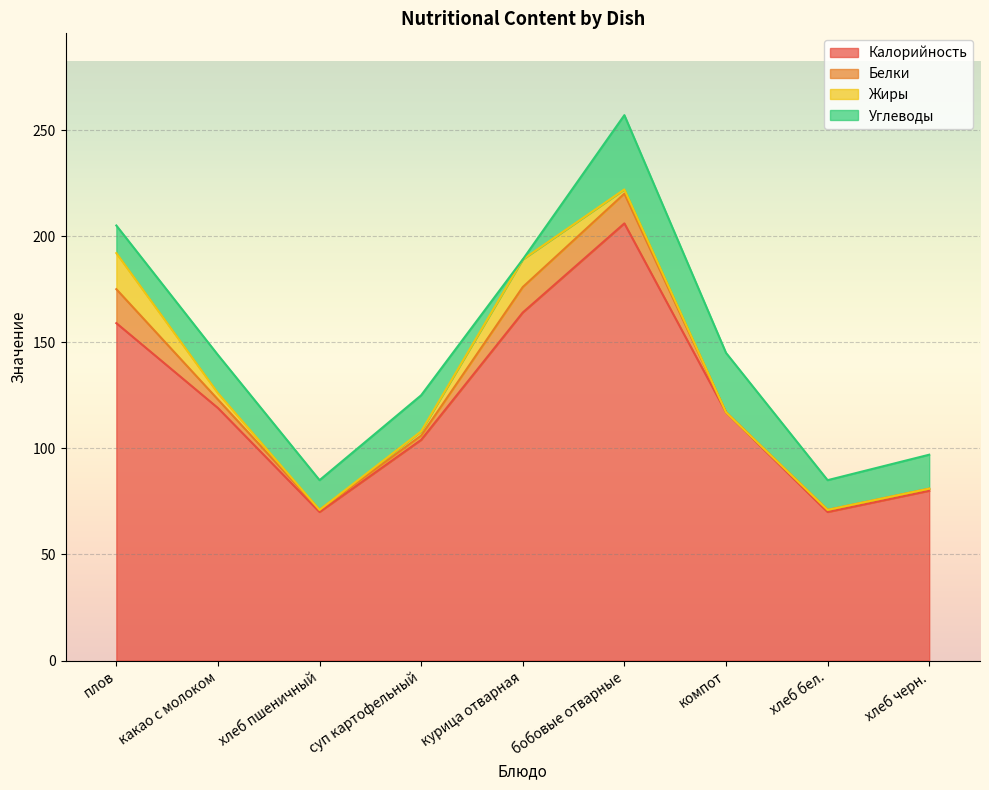

How many interior local valleys does the Калорийность series have?

2